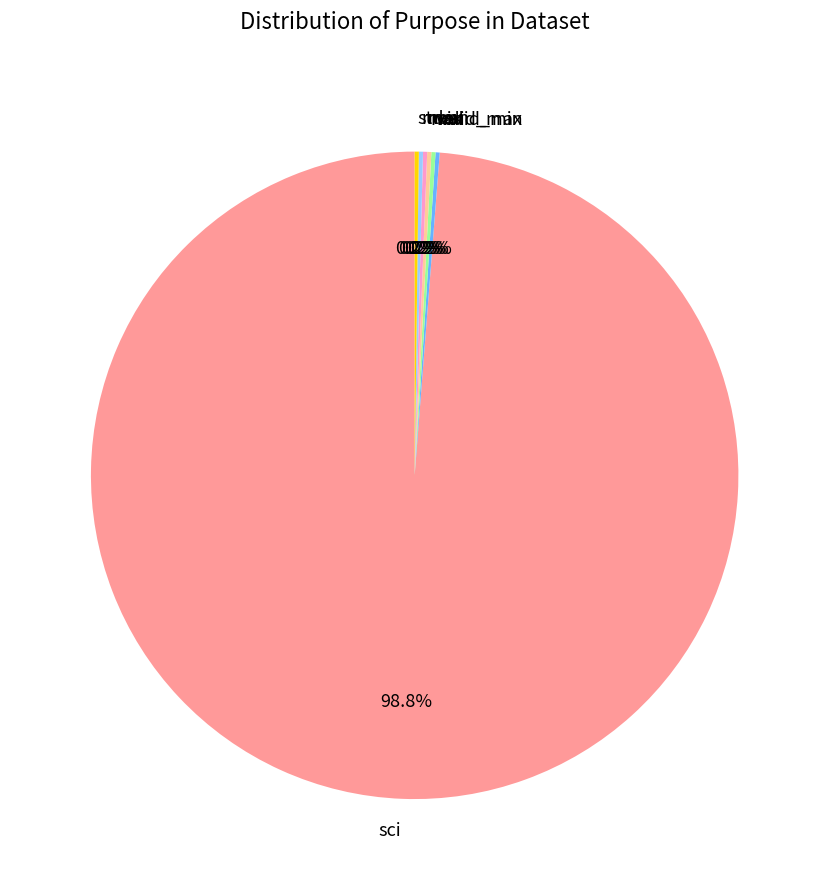

Which slice represents more than half of the pie?

sci